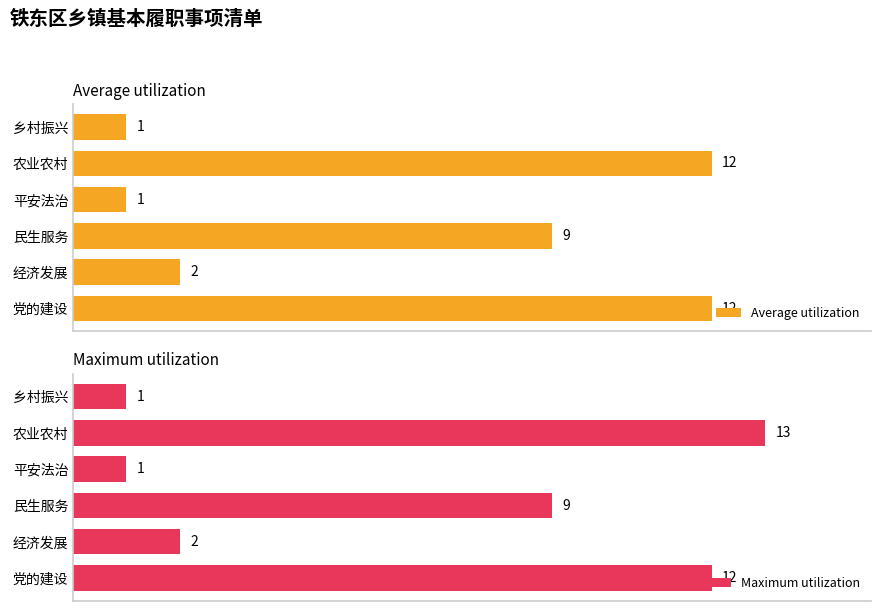

What are all the series names shown in the legend?

Average utilization, Maximum utilization